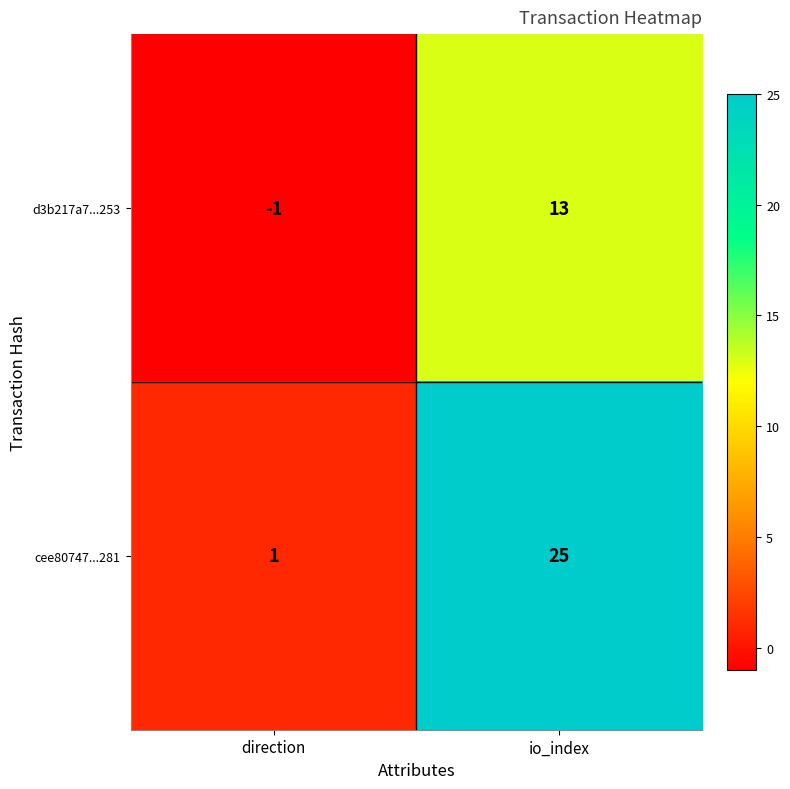

At which label is cee80747...281 closest to 13?

direction